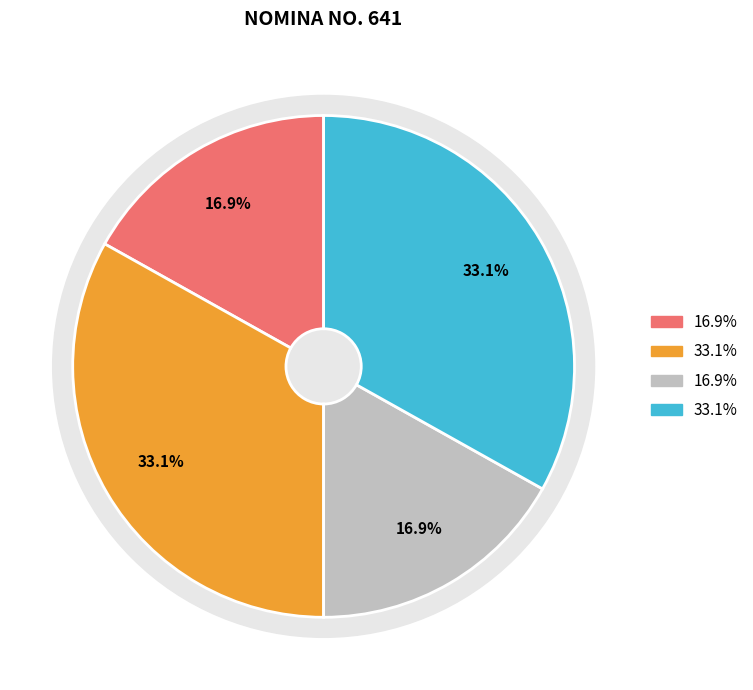

Is it true that JUBILACIONES DEL PERSONAL DE CONFIANZA (cargos) is 33% of the pie?

True